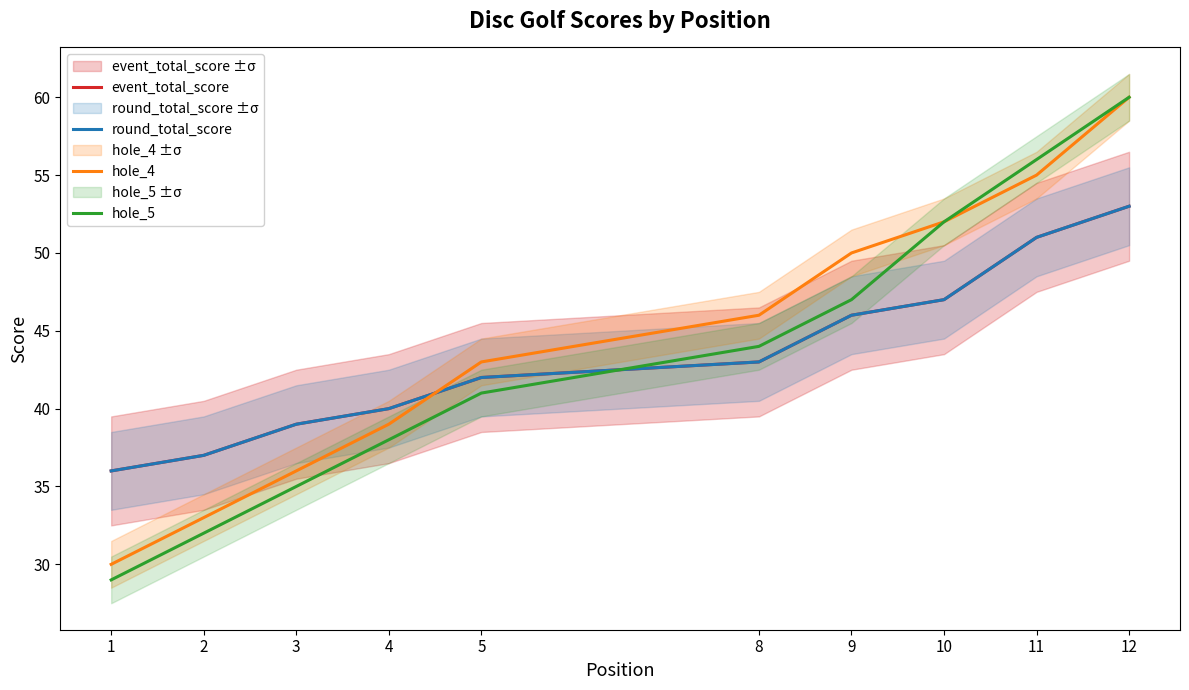

At which category does the chart reach its minimum across all series?

1